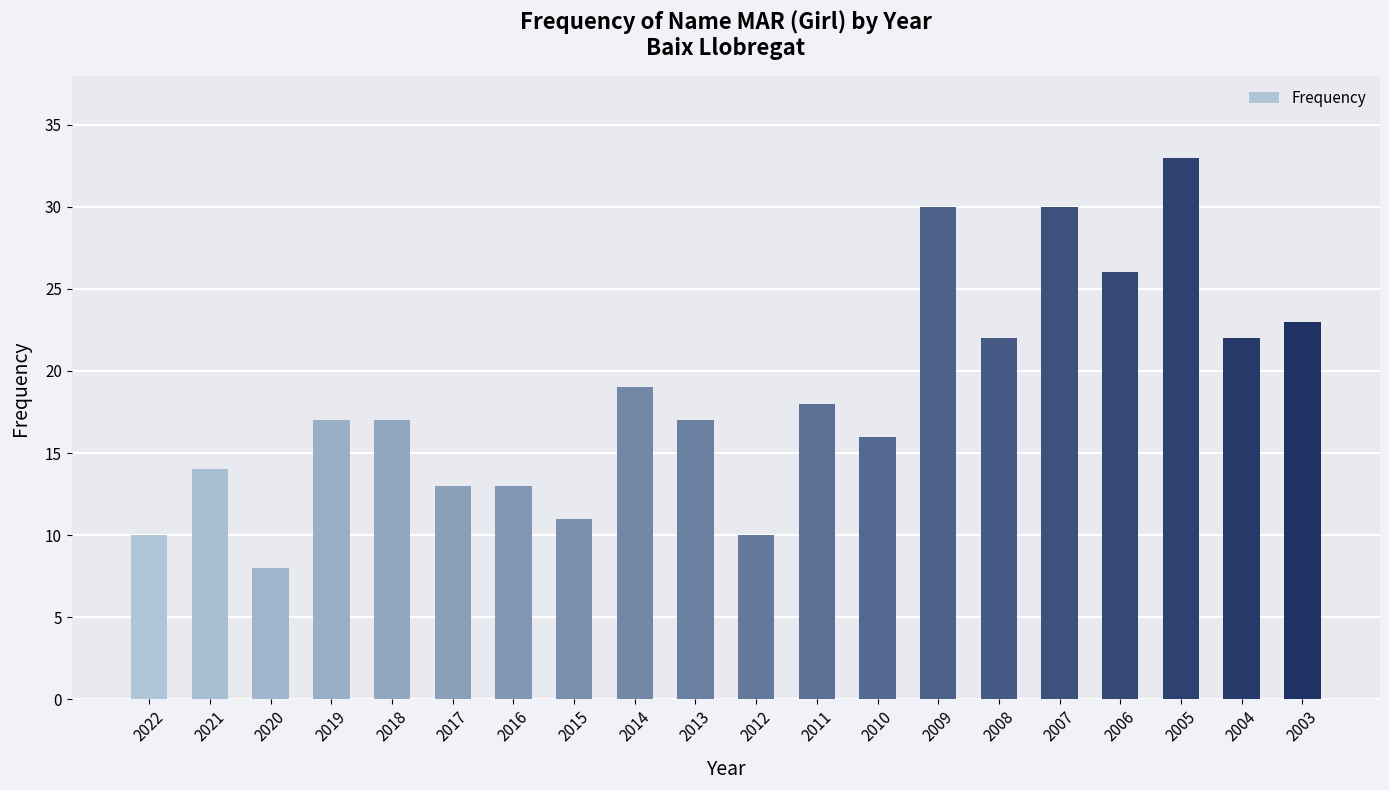

What is the greatest value displayed?

33